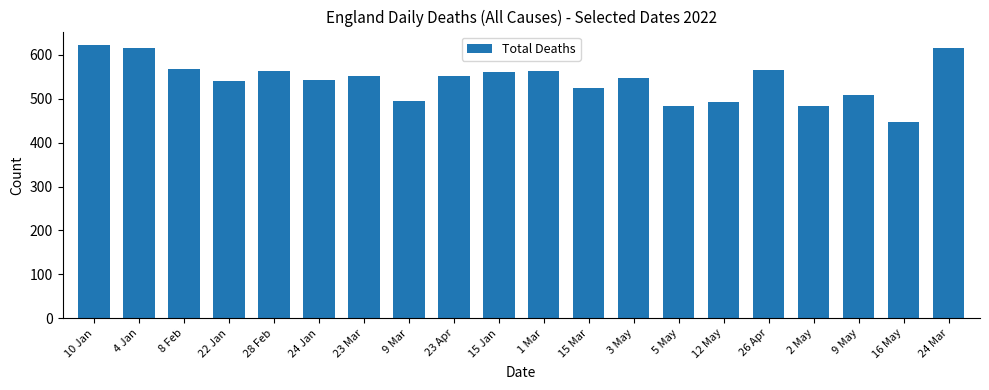

What is the label of the 1st bar from the right?

24 Mar